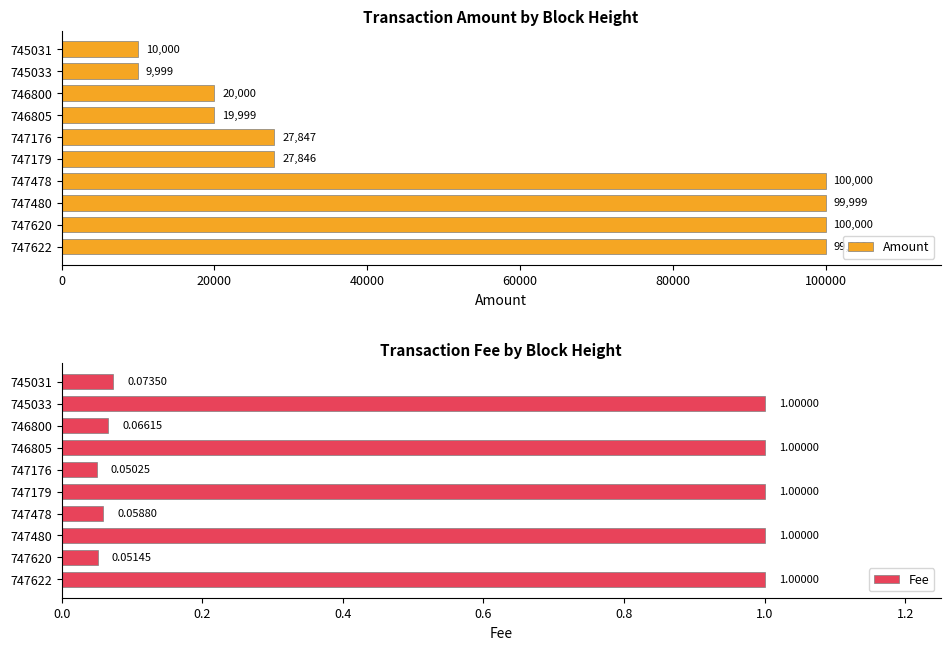

Where is Fee nearest to the value 0?

747176